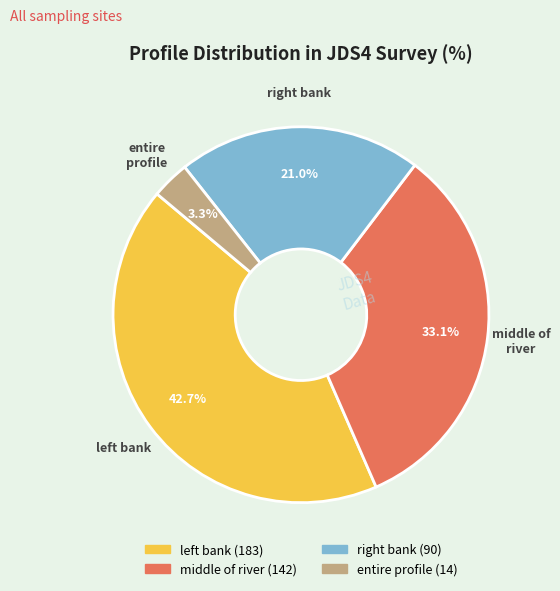

Is there a majority slice in this chart?

No